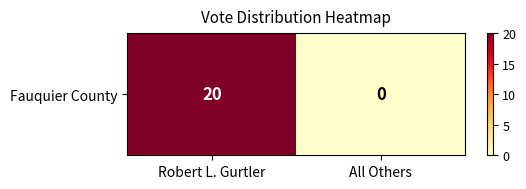

Where is the data nearest to the value 10?

Robert L. Gurtler